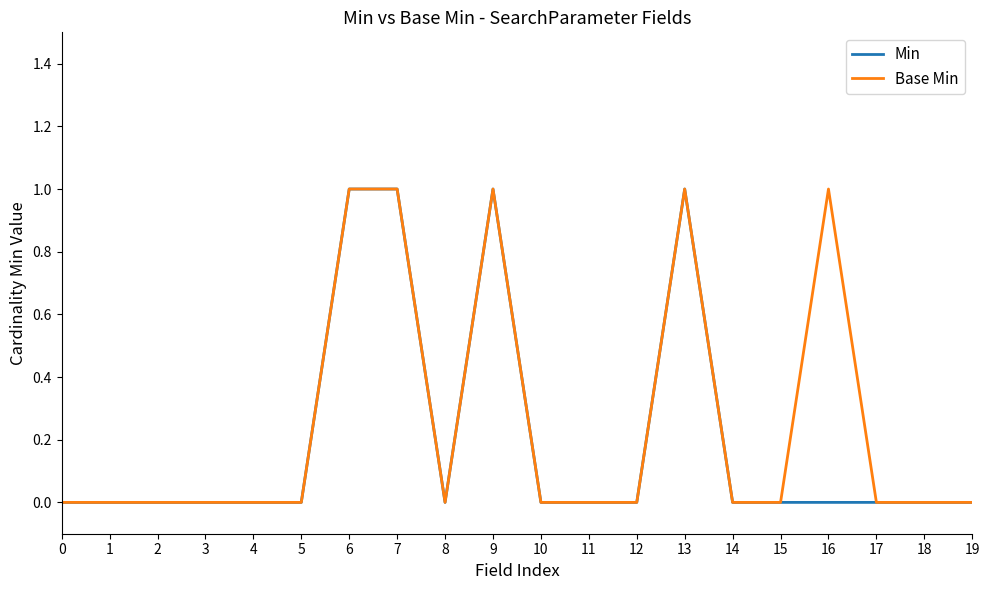

Is the value of Min at 1 greater than the value of Base Min at 16?

No